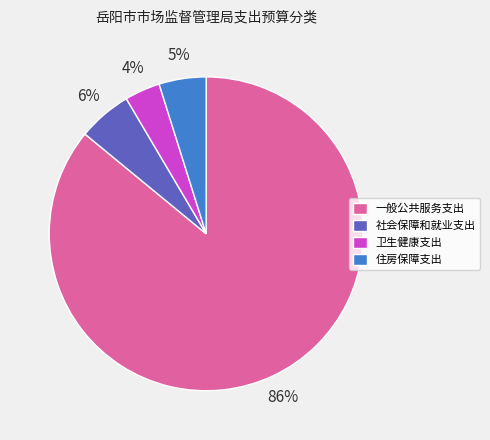

Approximately how many times larger is the value at 住房保障支出 compared to 一般公共服务支出?

0.1